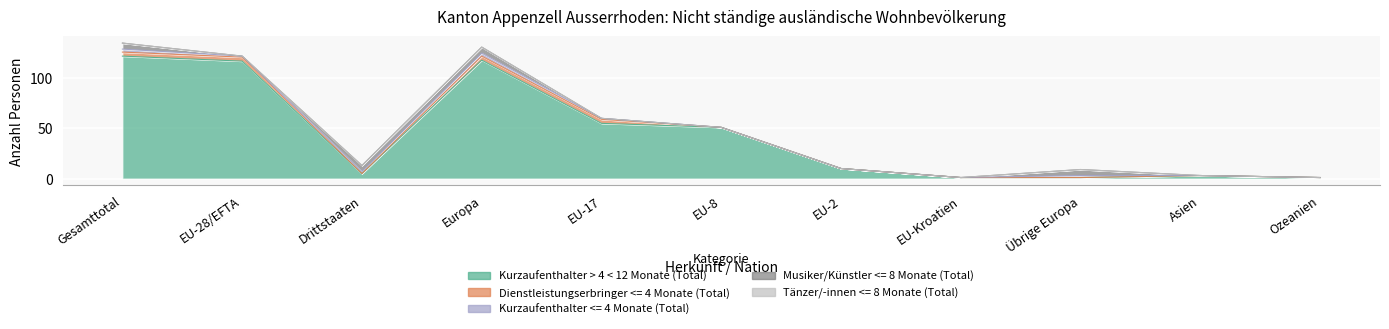

What is the difference between the second highest and minimum values in the Dienstleistungserbringer <= 4 Monate (Total) series?

4